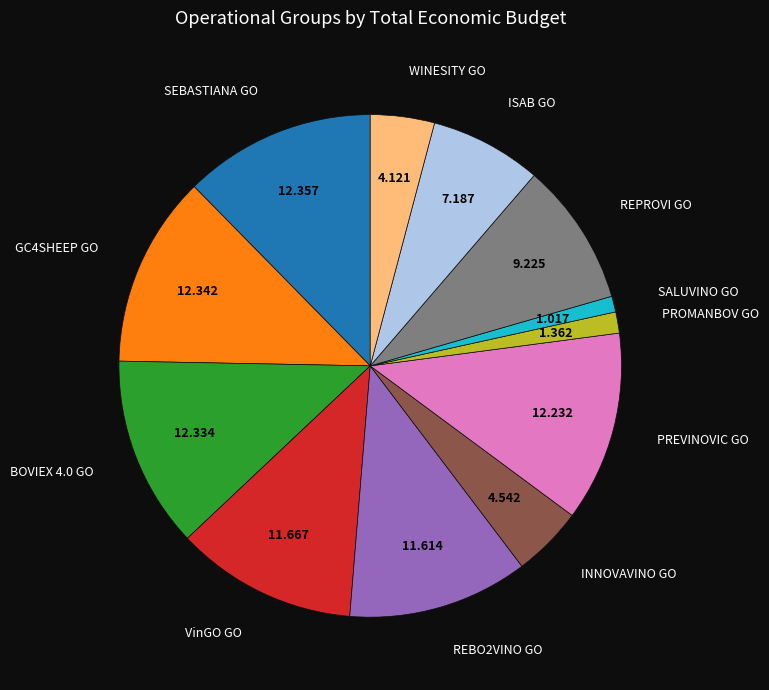

Combined, do PREVINOVIC GO and GC4SHEEP GO account for over 50%?

No